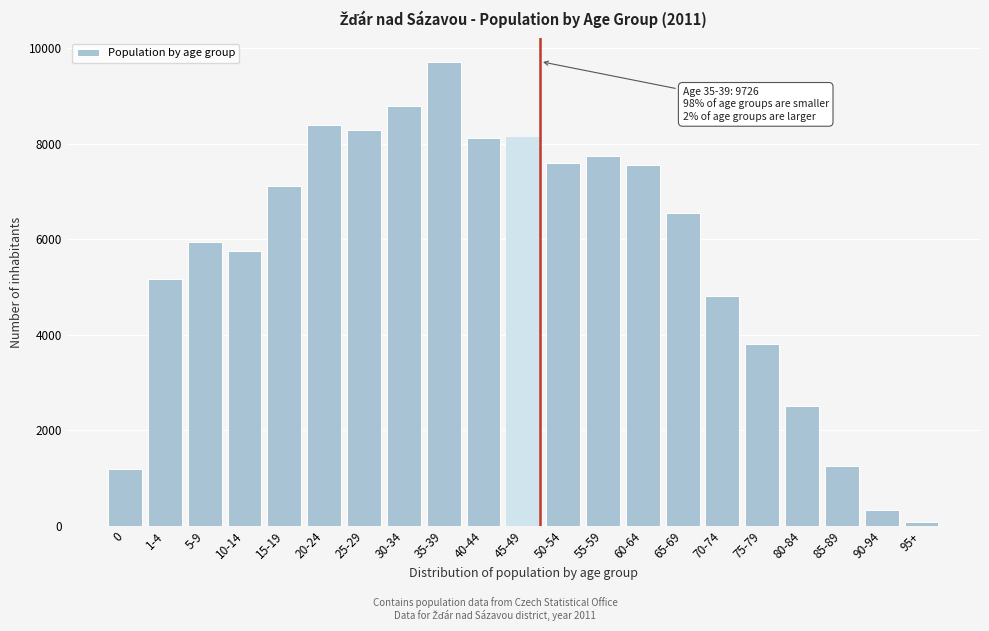

Approximately how many times larger is the value at 75-79 compared to 50-54?

0.5